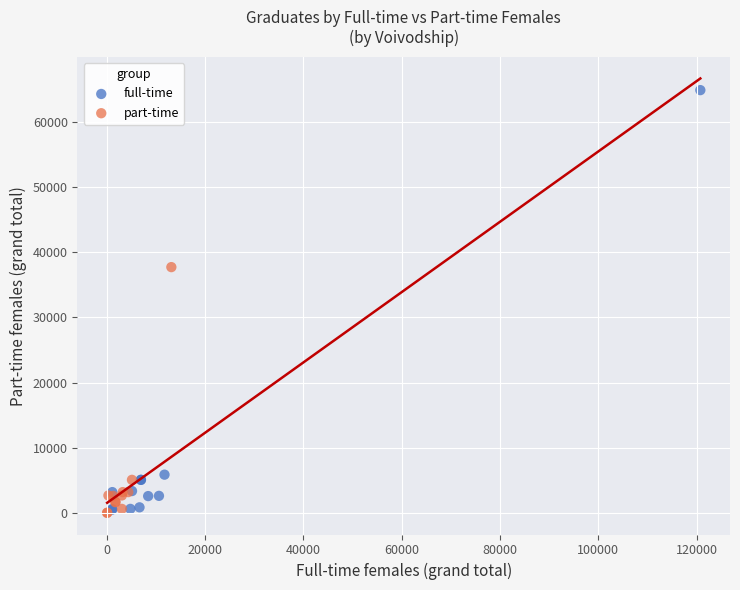

Which series has the widest spread of Y values?

full-time